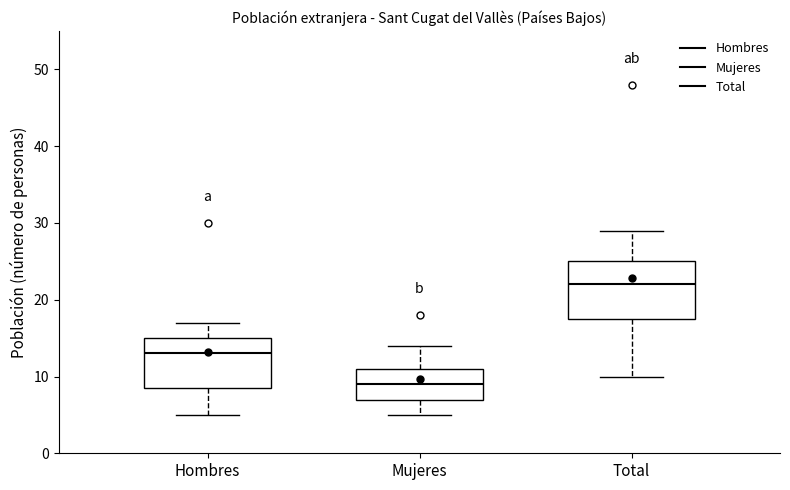

Reading left to right, transcribe this box plot: for each box, give where its median line is, the range the box spans, and where its two whiskers end, as read against the y-axis. The values are not printed on the chart, so give them approximately, as read against the axis.

Hombres: median 13, box 9 to 15, whiskers 5 to 17
Mujeres: median 9, box 7 to 11, whiskers 5 to 14
Total: median 22, box 18 to 25, whiskers 10 to 29